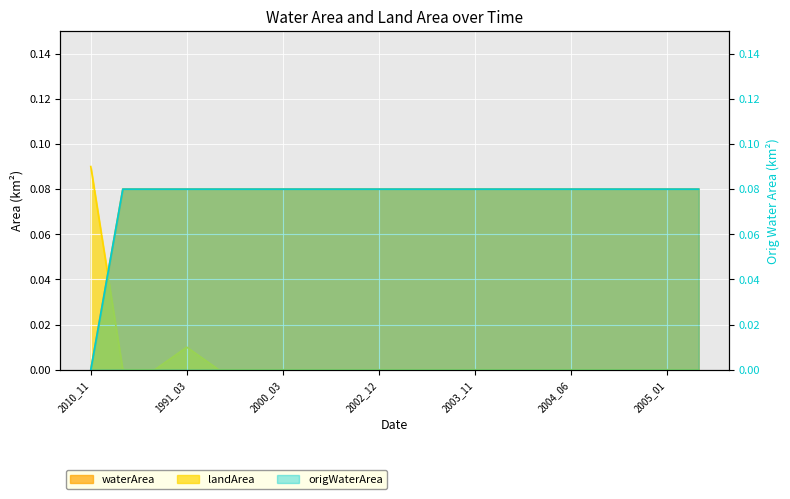

Which series has the largest total across all categories?

waterArea